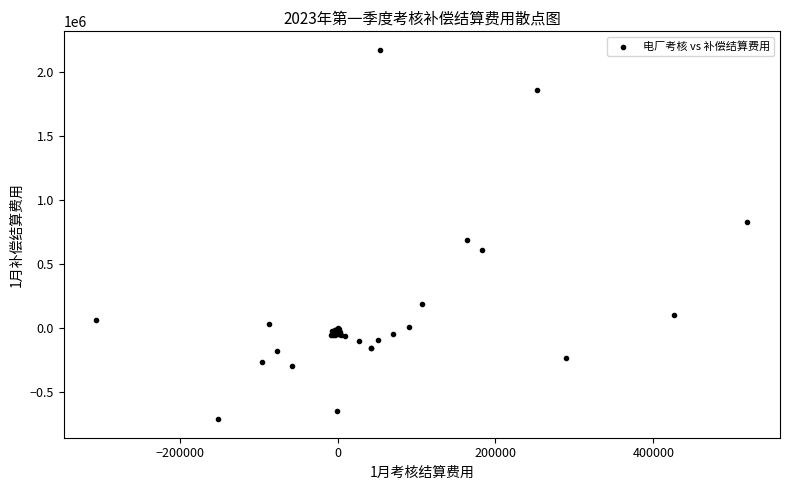

What Y value in the scatter plot is closest to 730601?

691556.1